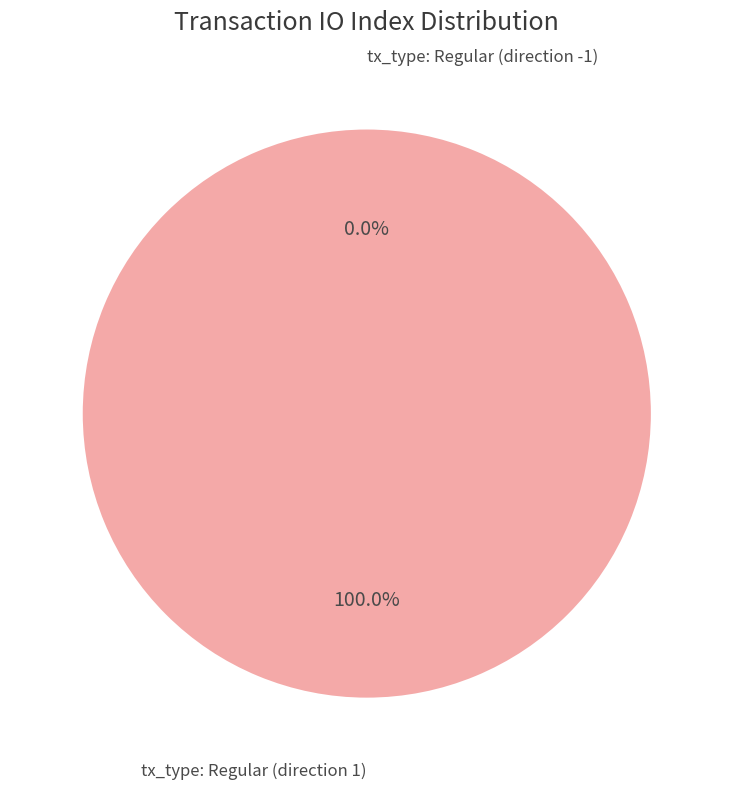

What is the total percentage of tx_type: Regular (direction -1) and tx_type: Regular (direction 1)?

100.0%